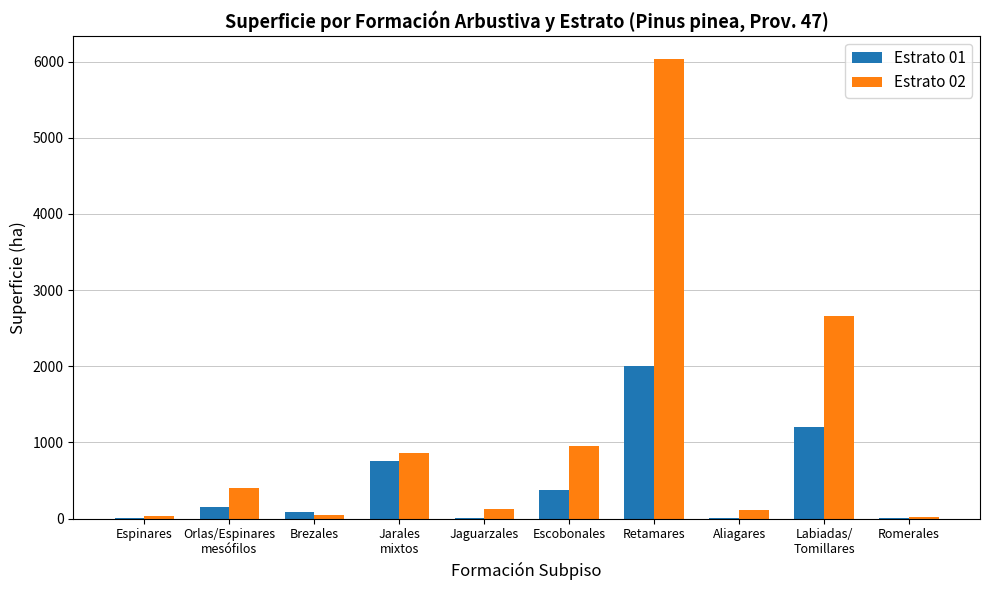

Where is Estrato 02 nearest to the value 3028?

Labiadas/
Tomillares